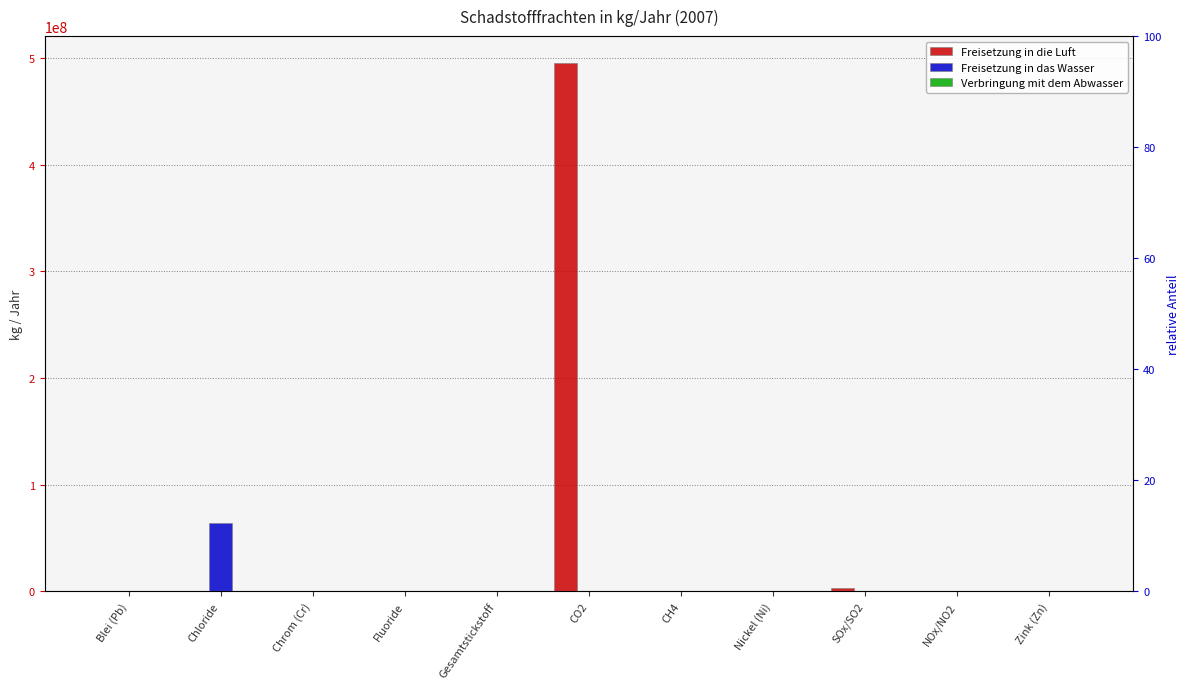

How many groups of bars are there?

11